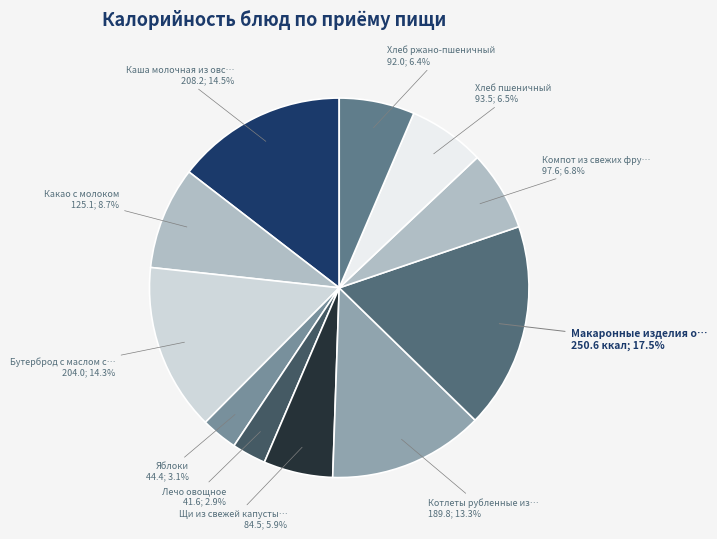

Count the number of slices in the pie.

11